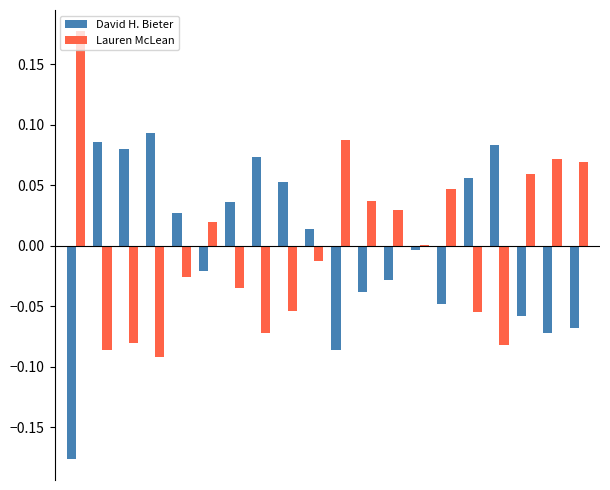

How many data points does each series have?

20